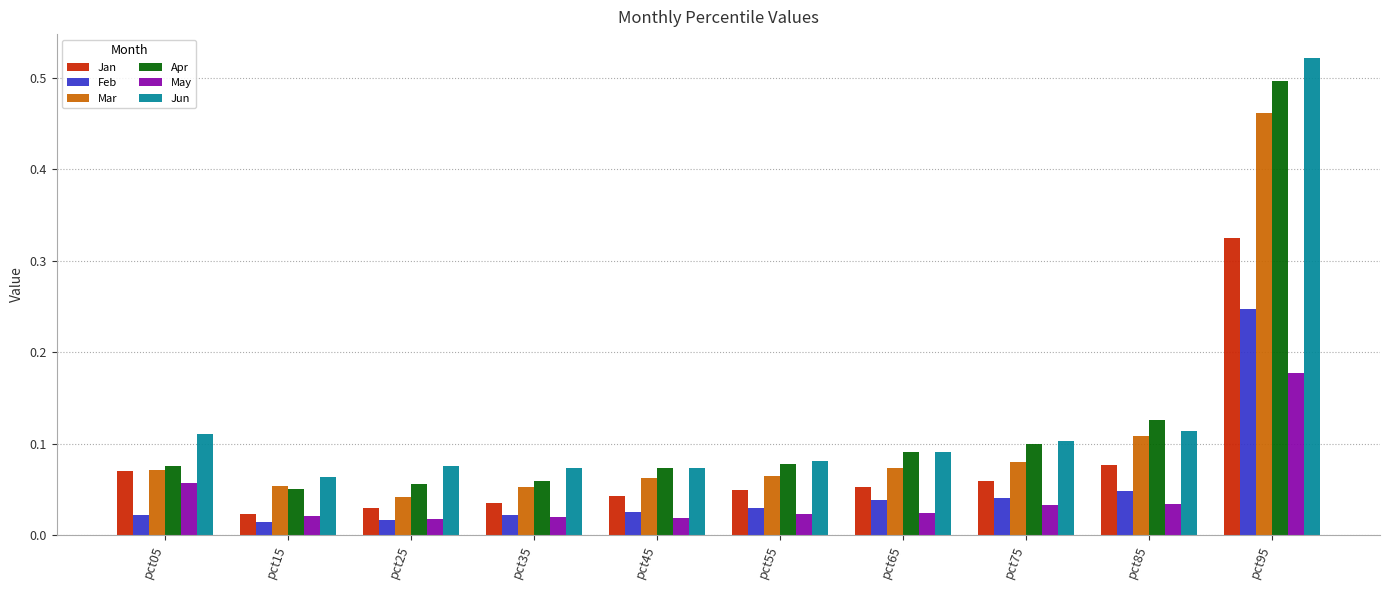

What is the difference between the maximum and second lowest values in the Mar series?

0.4